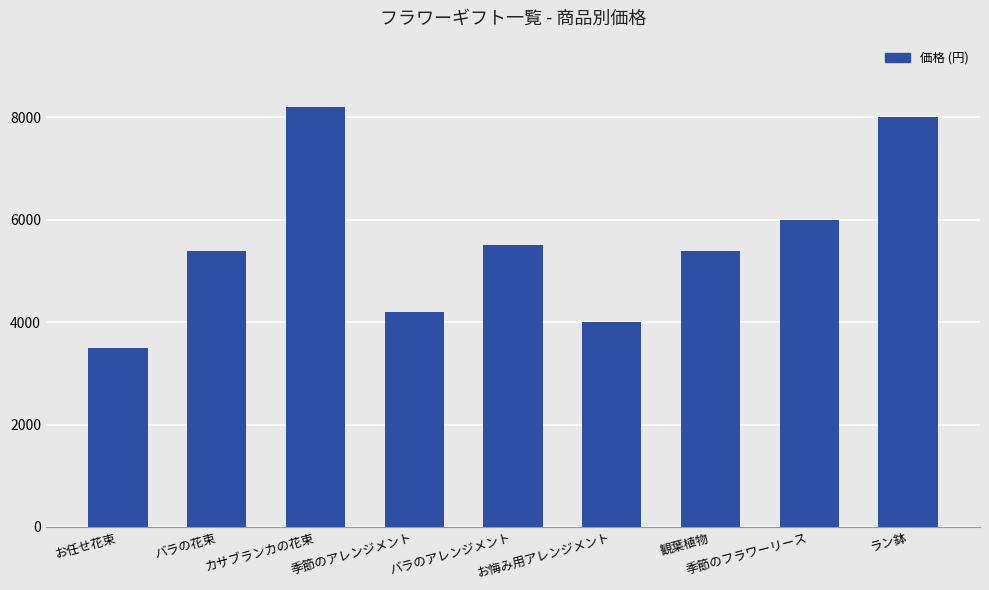

What is the value of the 7th bar from the left?

5400